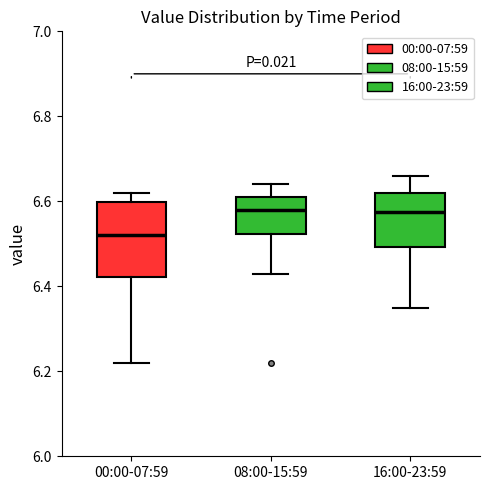

Where is the upper edge of the box for 08:00-15:59 on the y-axis? The values are not printed on the chart, so give them approximately, as read against the axis.

6.62